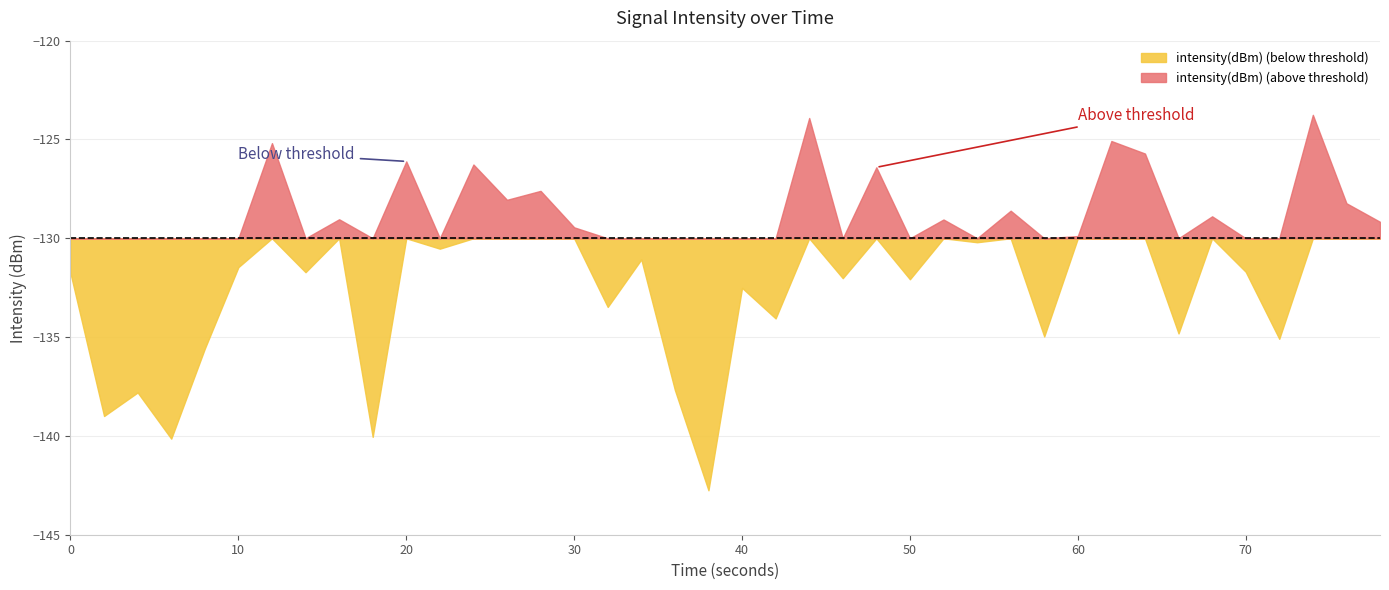

How many data points are less than -130?

22